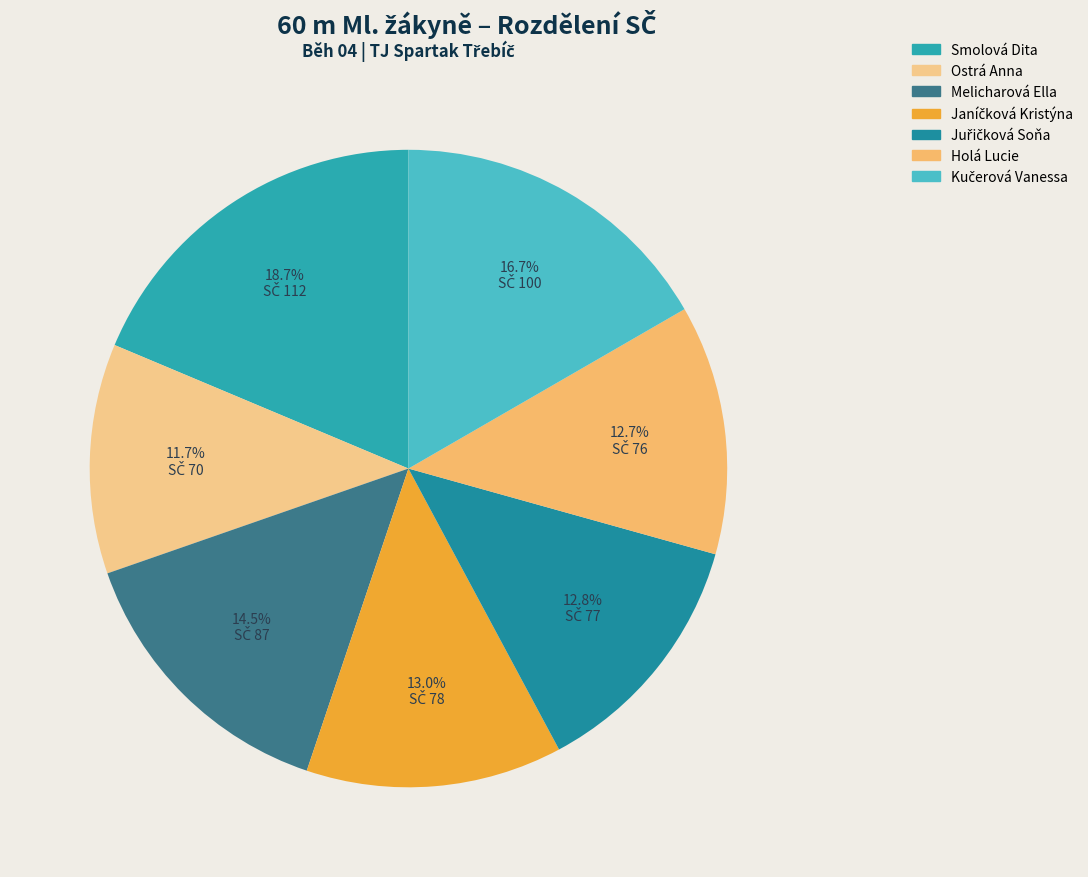

What is the largest slice in the pie chart?

Smolová Dita